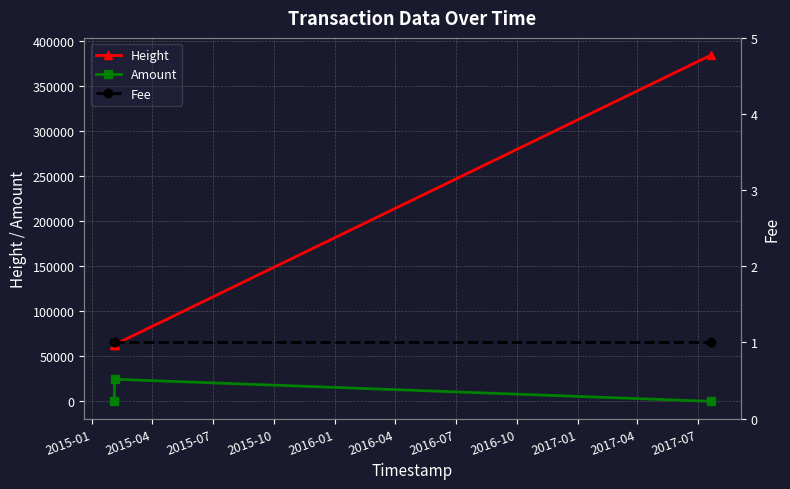

At how many categories does at least one series exceed 235992?

1